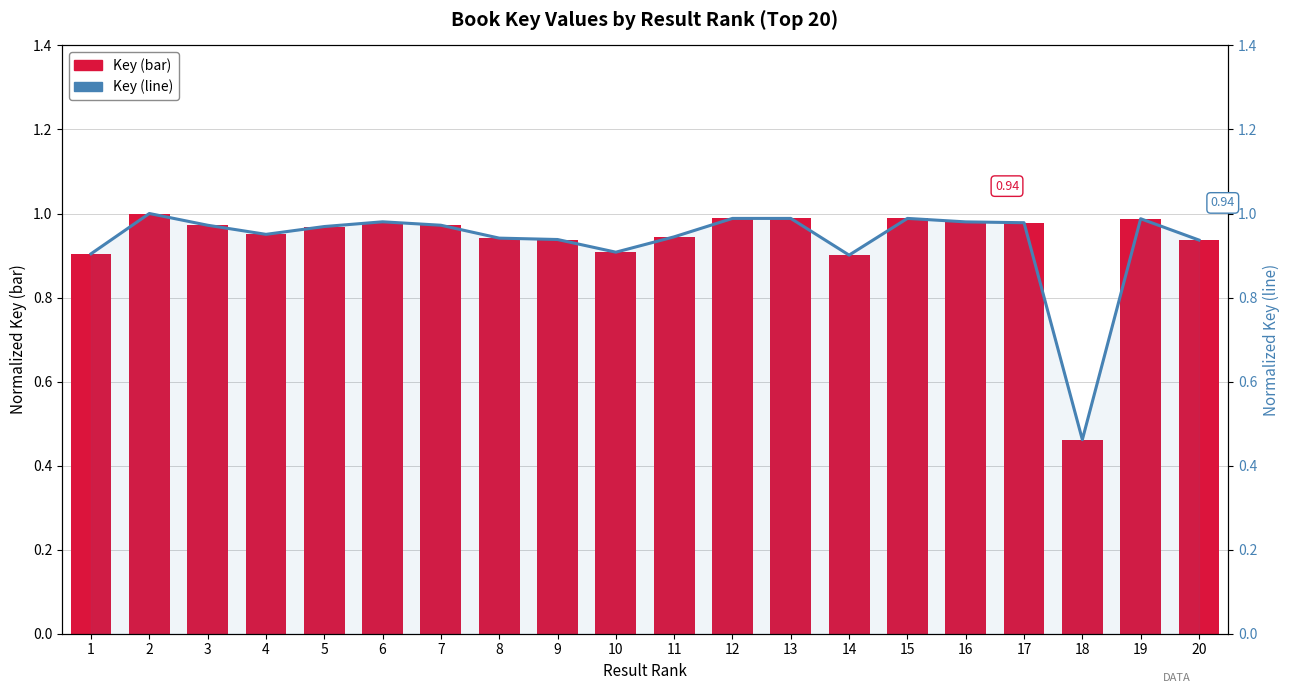

Reading left to right, extract all data points from this chart.

Key (bar): 1=0.9	2=1.0	3=1.0	4=1.0	5=1.0	6=1.0	7=1.0	8=0.9	9=0.9	10=0.9	11=0.9	12=1.0	13=1.0	14=0.9	15=1.0	16=1.0	17=1.0	18=0.5	19=1.0	20=0.9
Key (line): 1=0.9	2=1.0	3=1.0	4=1.0	5=1.0	6=1.0	7=1.0	8=0.9	9=0.9	10=0.9	11=0.9	12=1.0	13=1.0	14=0.9	15=1.0	16=1.0	17=1.0	18=0.5	19=1.0	20=0.9